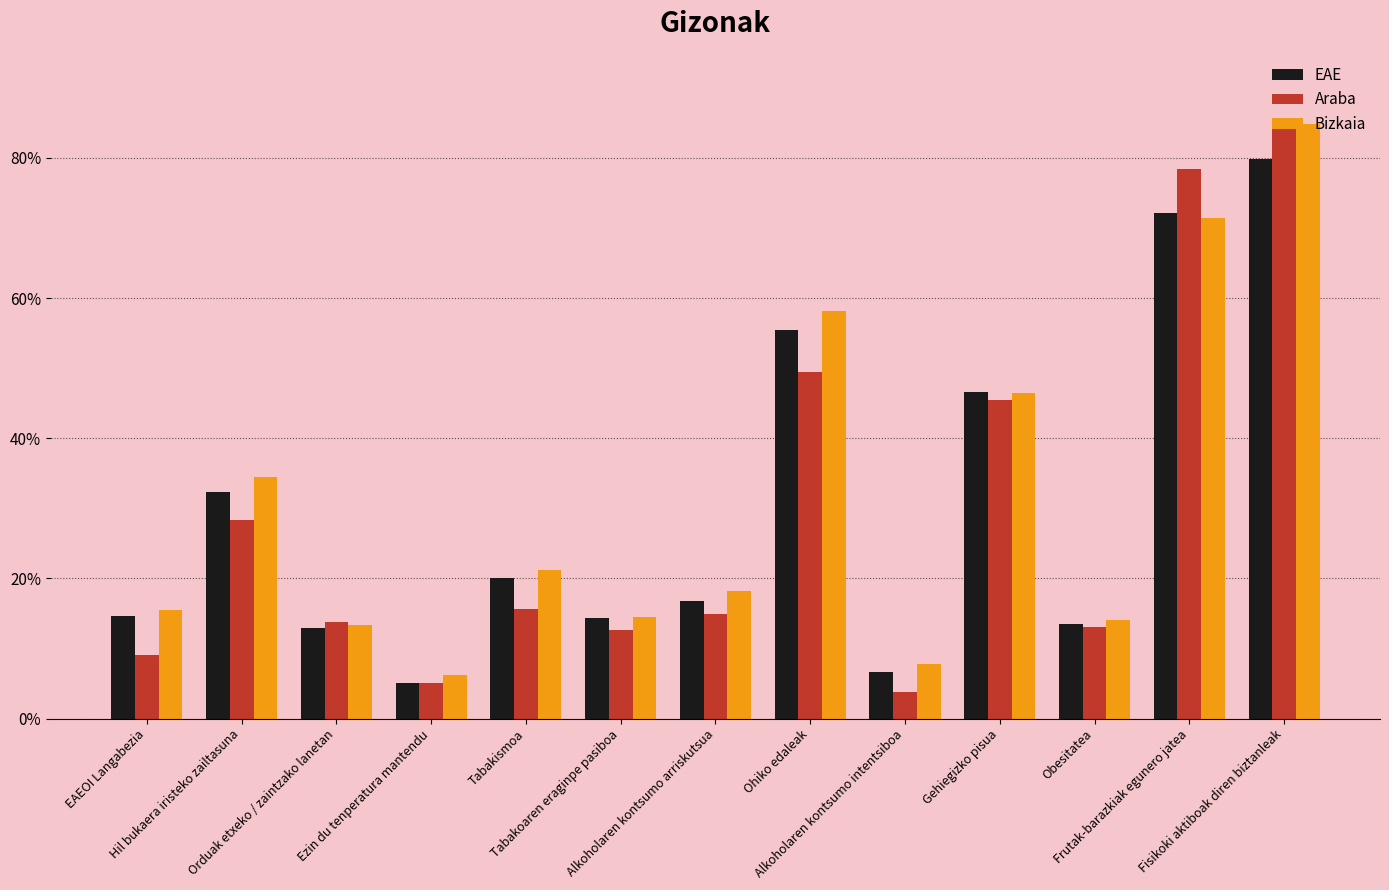

Rank the series at EAEOI Langabezia from lowest to highest value.

Araba, EAE, Bizkaia